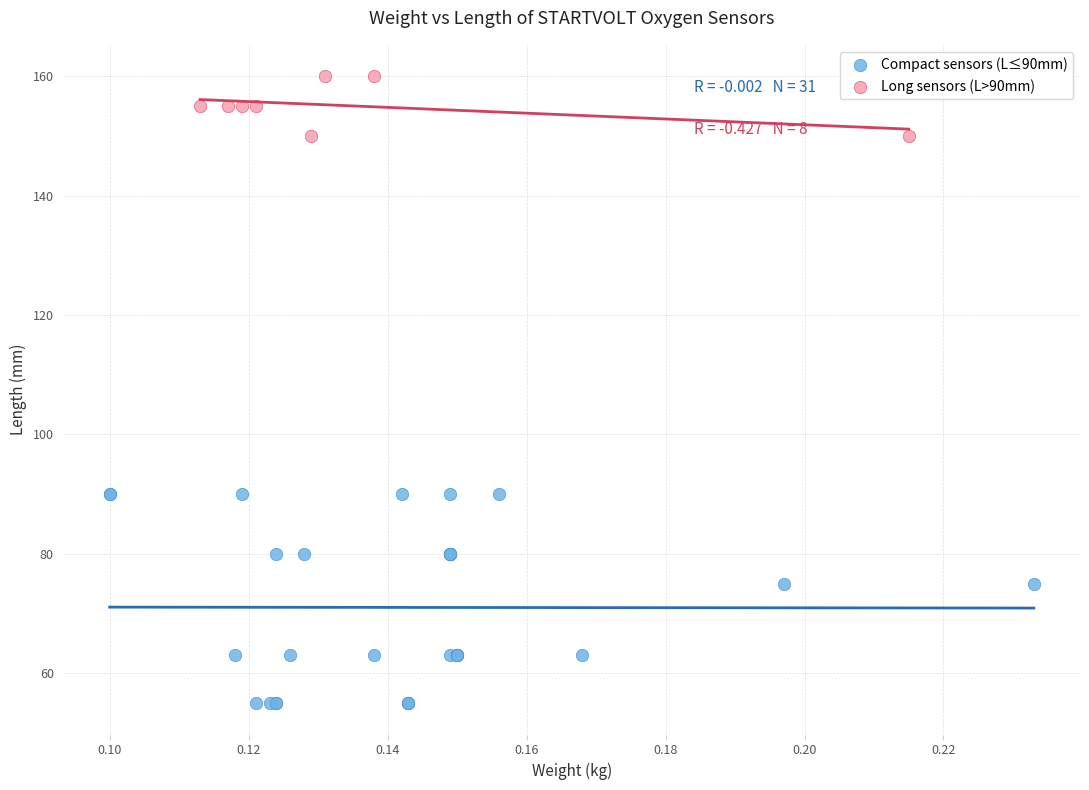

Which series contains the highest Y value?

Long sensors (L>90mm)